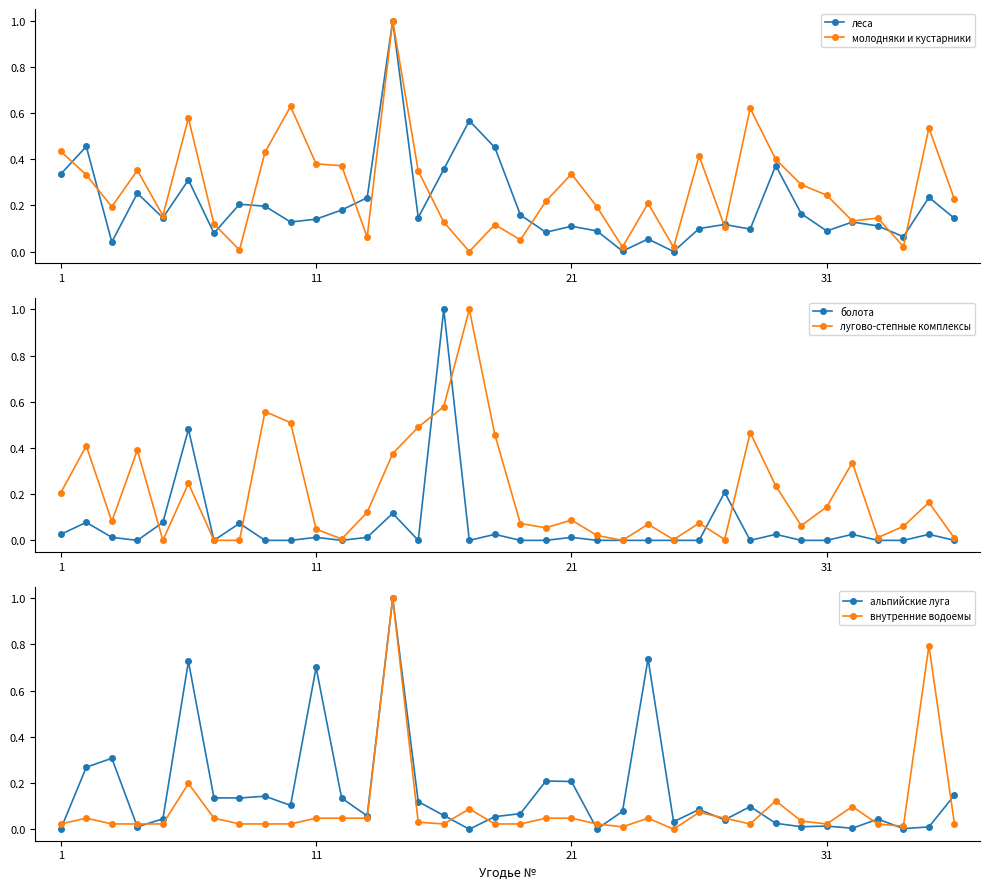

How many interior local peaks does the лугово-степные комплексы series have?

11